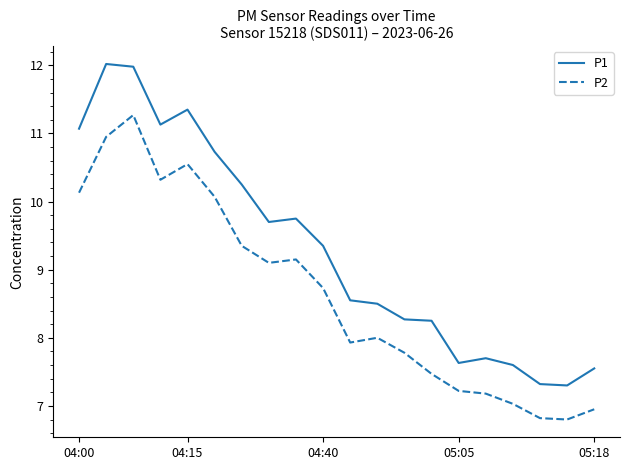

Rank the series by their average value, from lowest to highest.

P2, P1